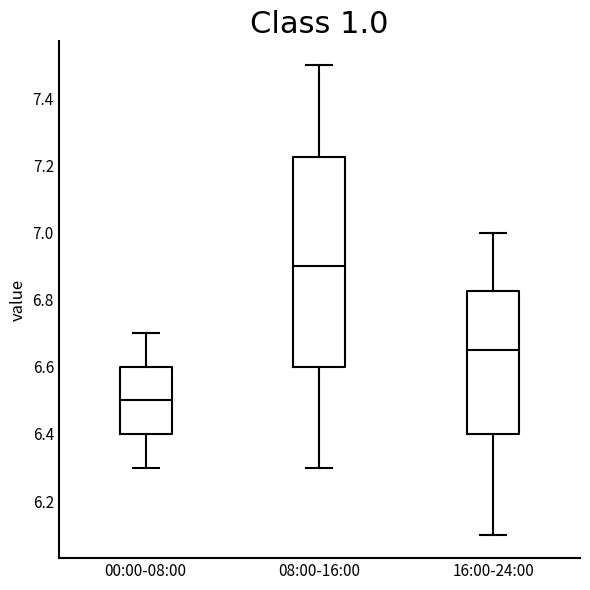

Where does the median line of the box for 08:00-16:00 sit on the y-axis? The values are not printed on the chart, so give them approximately, as read against the axis.

6.90